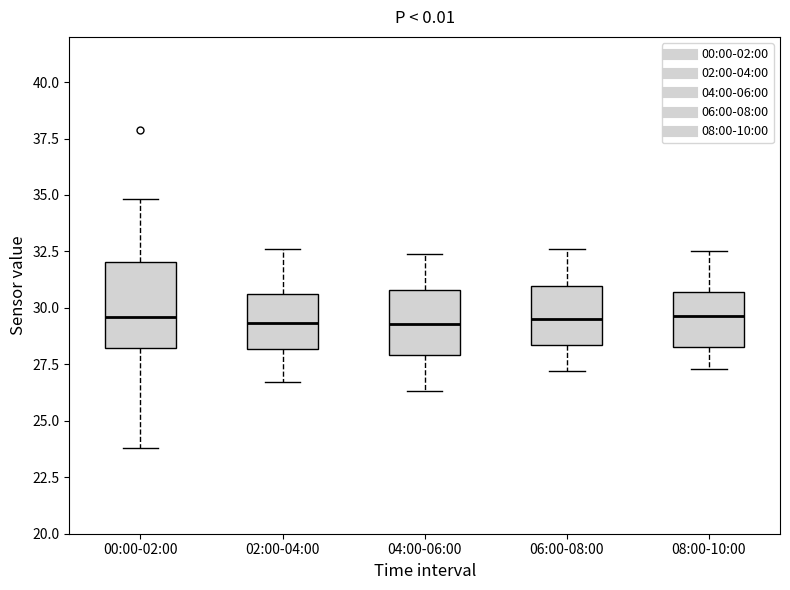

Reading left to right, read every box against the y-axis: the position of its median line, the range the box covers, and the ends of its whiskers. The values are not printed on the chart, so give them approximately, as read against the axis.

00:00-02:00: median 29.5, box 28.0 to 32.0, whiskers 24.0 to 35.0
02:00-04:00: median 29.5, box 28.0 to 30.5, whiskers 26.5 to 32.5
04:00-06:00: median 29.5, box 28.0 to 31.0, whiskers 26.5 to 32.5
06:00-08:00: median 29.5, box 28.5 to 31.0, whiskers 27.0 to 32.5
08:00-10:00: median 29.5, box 28.5 to 30.5, whiskers 27.5 to 32.5